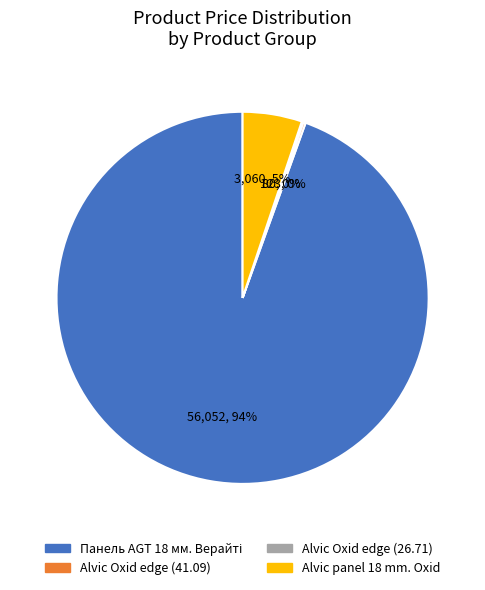

To the nearest percent, what percentage of the pie is Alvic panel 18 mm. Oxid?

5%